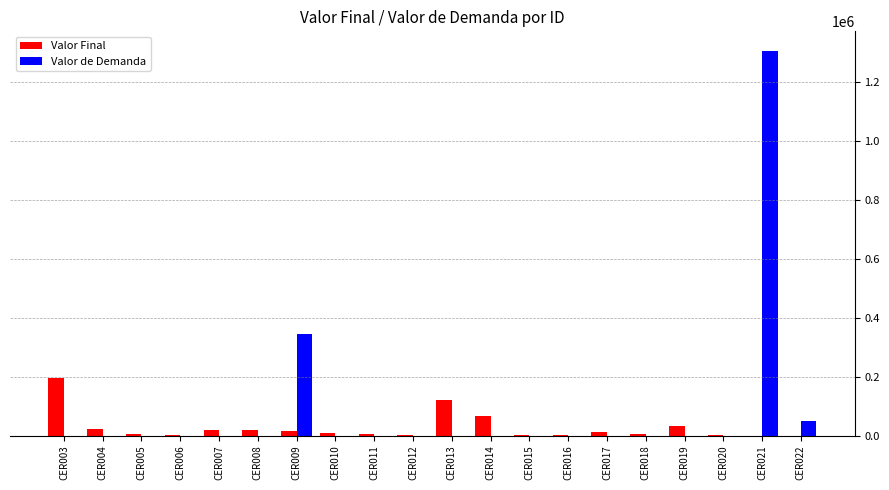

How many data points in Valor de Demanda are above 0?

3